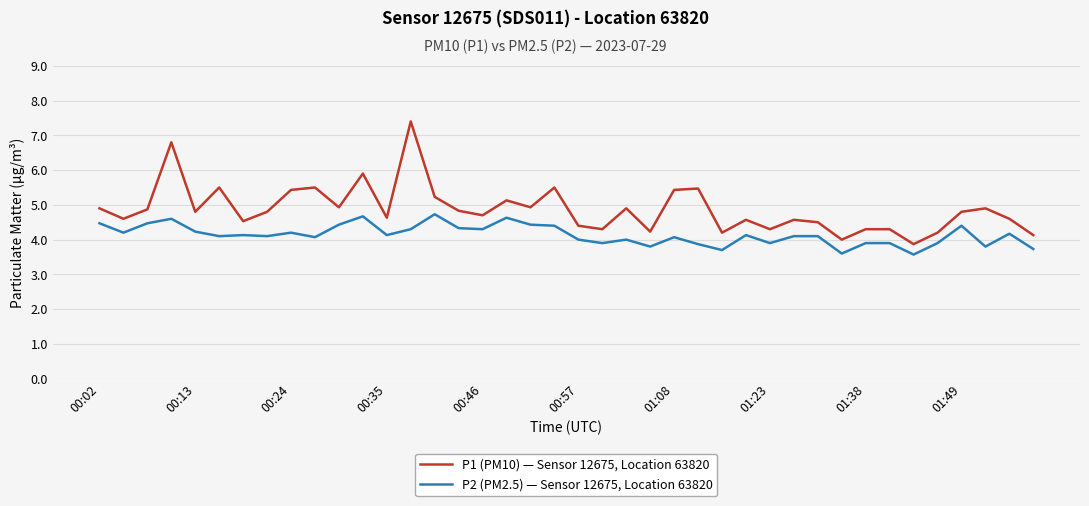

Which series has the widest spread of values?

P1 (PM10) — Sensor 12675, Location 63820